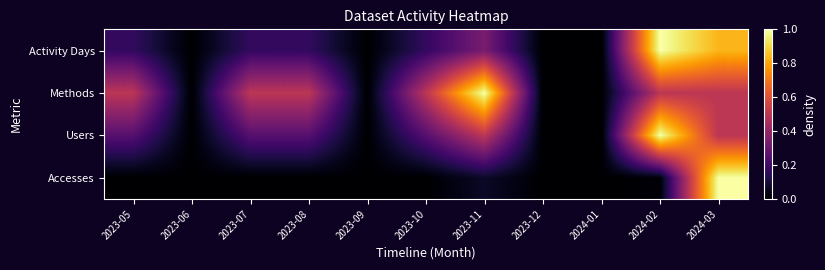

How many data points does each series have?

11